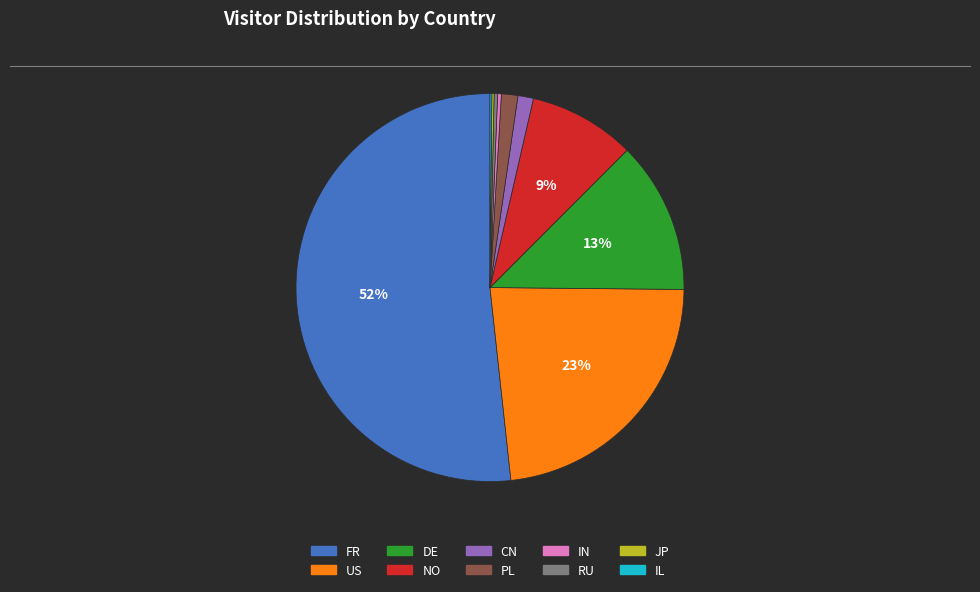

Which slice is the largest?

FR